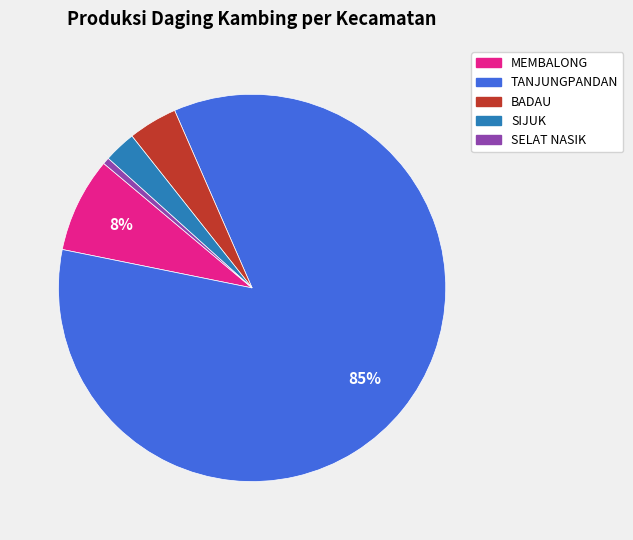

To the nearest percent, what is the combined percentage of SIJUK and MEMBALONG?

11%